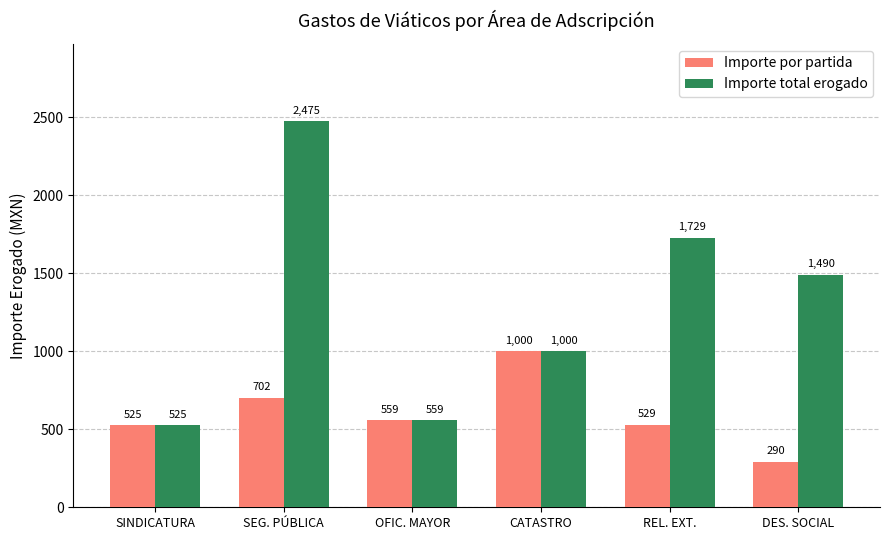

The Importe total erogado series shows 1506.6 at CATASTRO. True or false?

False